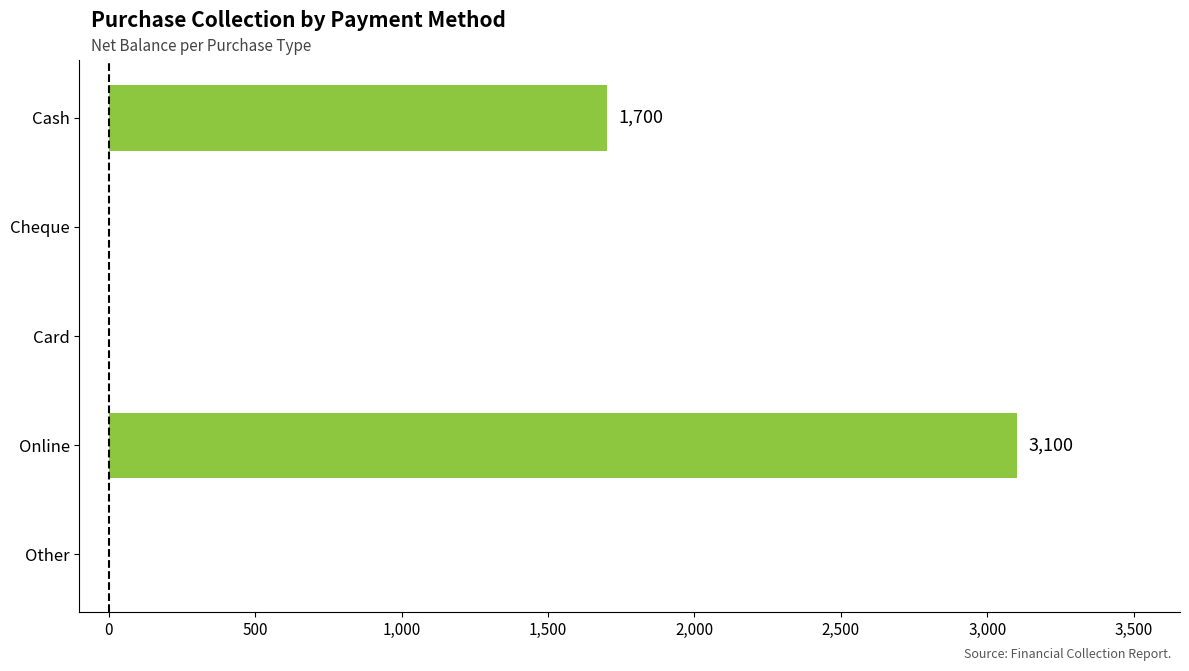

Reading bottom to top, what are all the values shown in this chart?

Other=0	Online=3100	Card=0	Cheque=0	Cash=1700